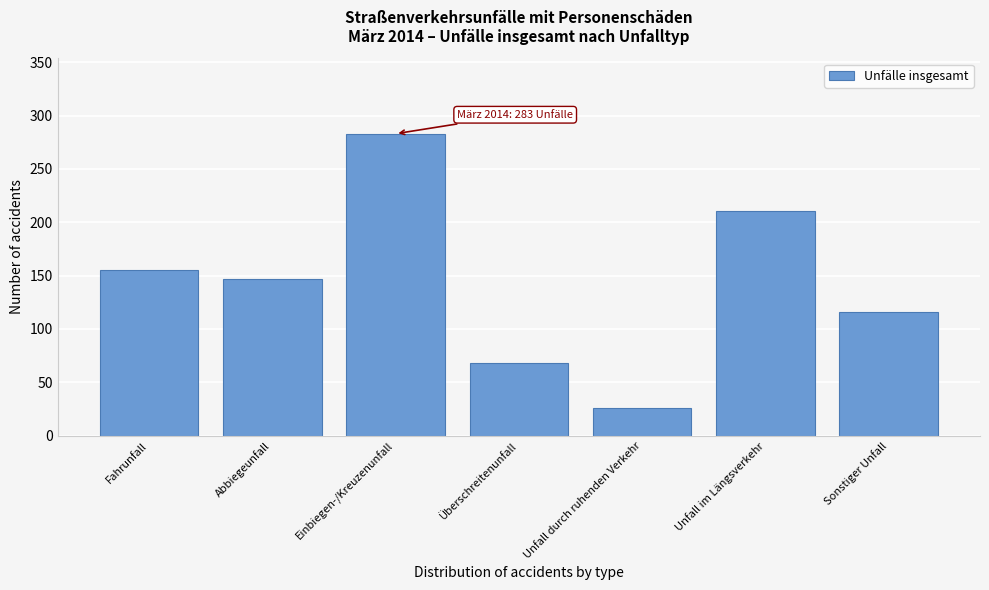

Reading left to right, extract all data points from this chart.

155	147	283	68	26	211	116